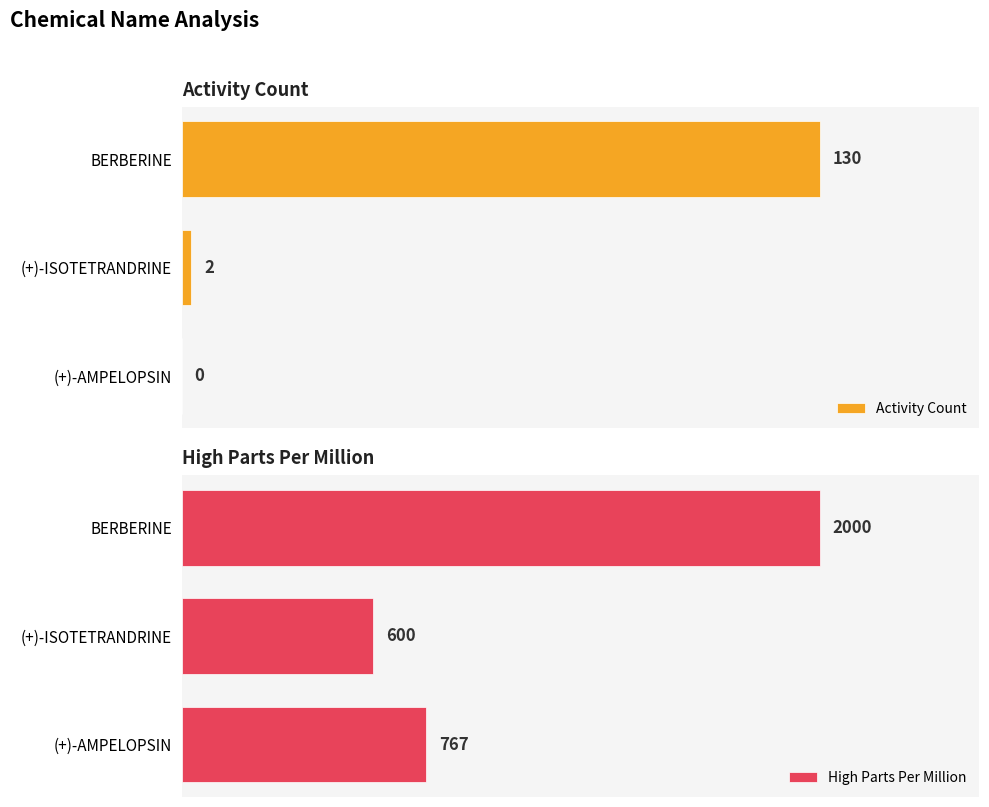

Which series has the largest range (max minus min)?

High Parts Per Million